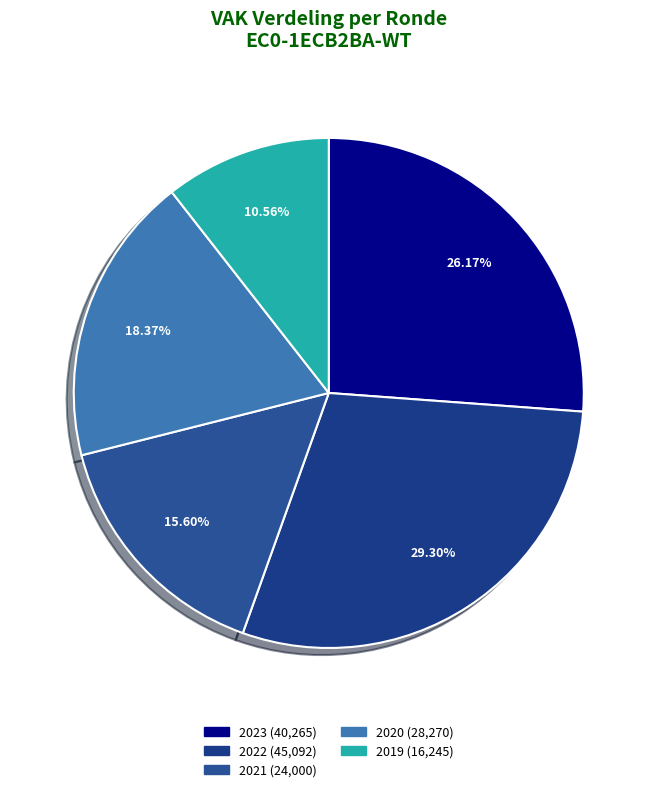

Which slice is the largest?

2022 Opmaak